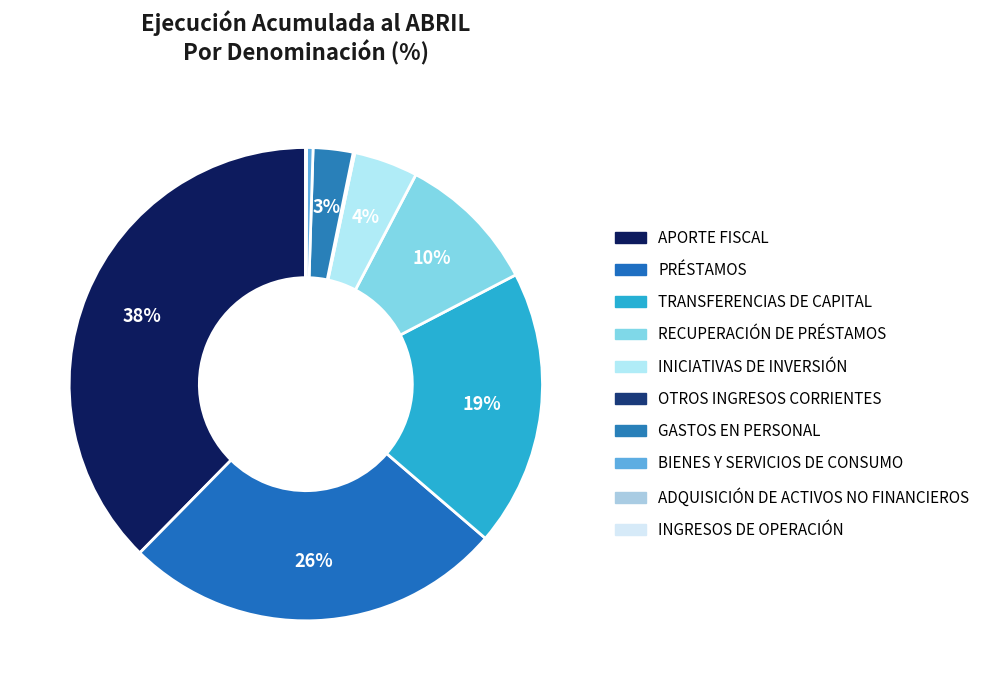

What is the largest slice in the pie chart?

APORTE FISCAL